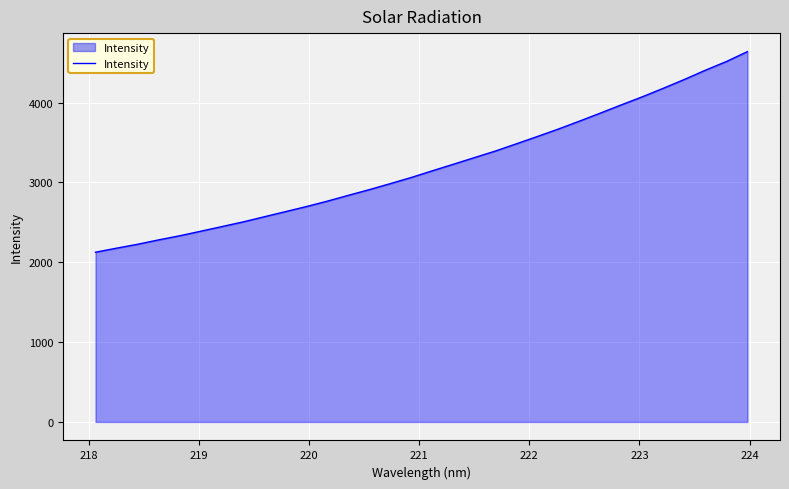

What is the smallest value displayed?

2126.2